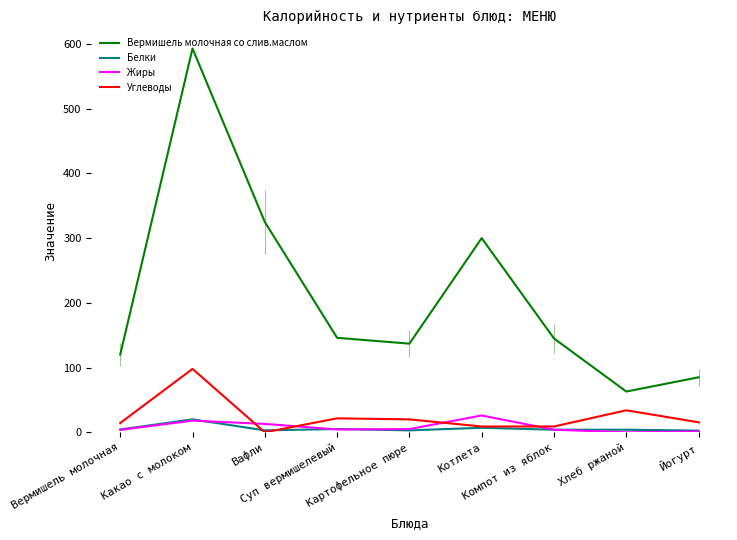

How many interior local peaks does the Вермишель молочная со слив.маслом series have?

2